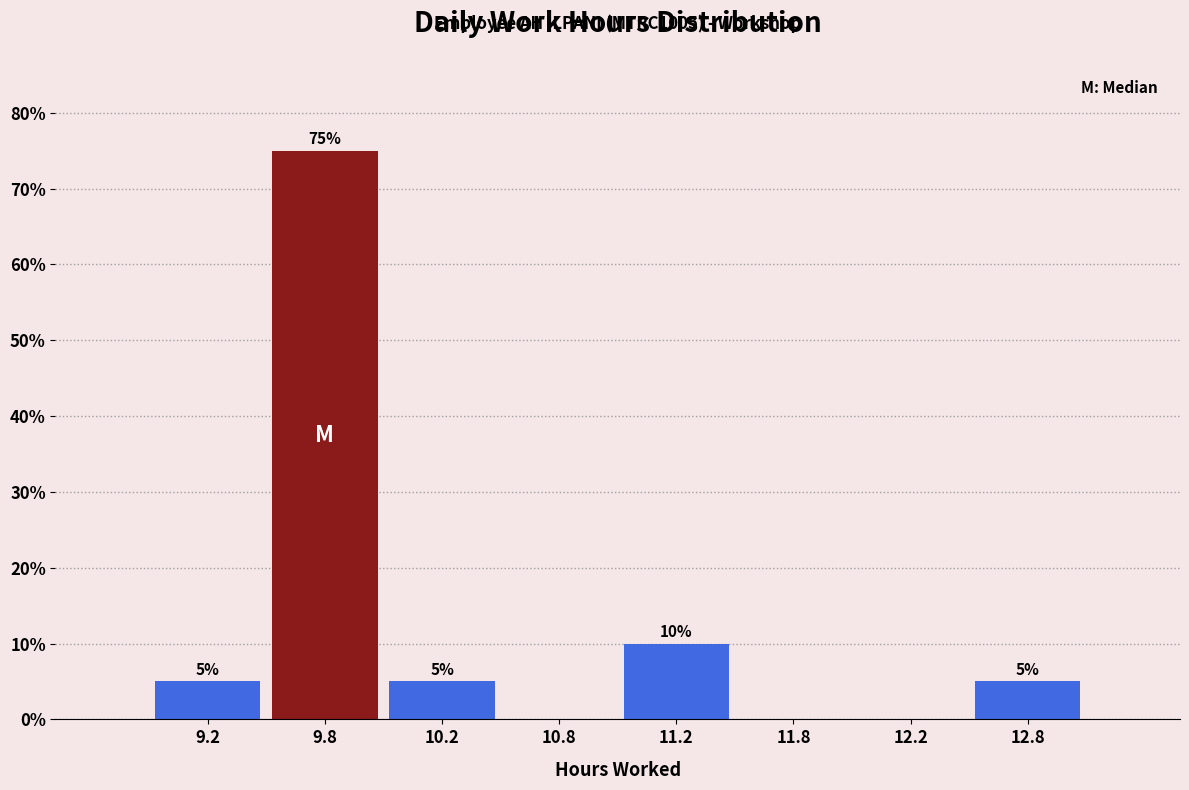

Reading right to left, list all the values displayed in this chart.

12.8=5	12.2=0	11.8=0	11.2=10	10.8=0	10.2=5	9.8=75	9.2=5